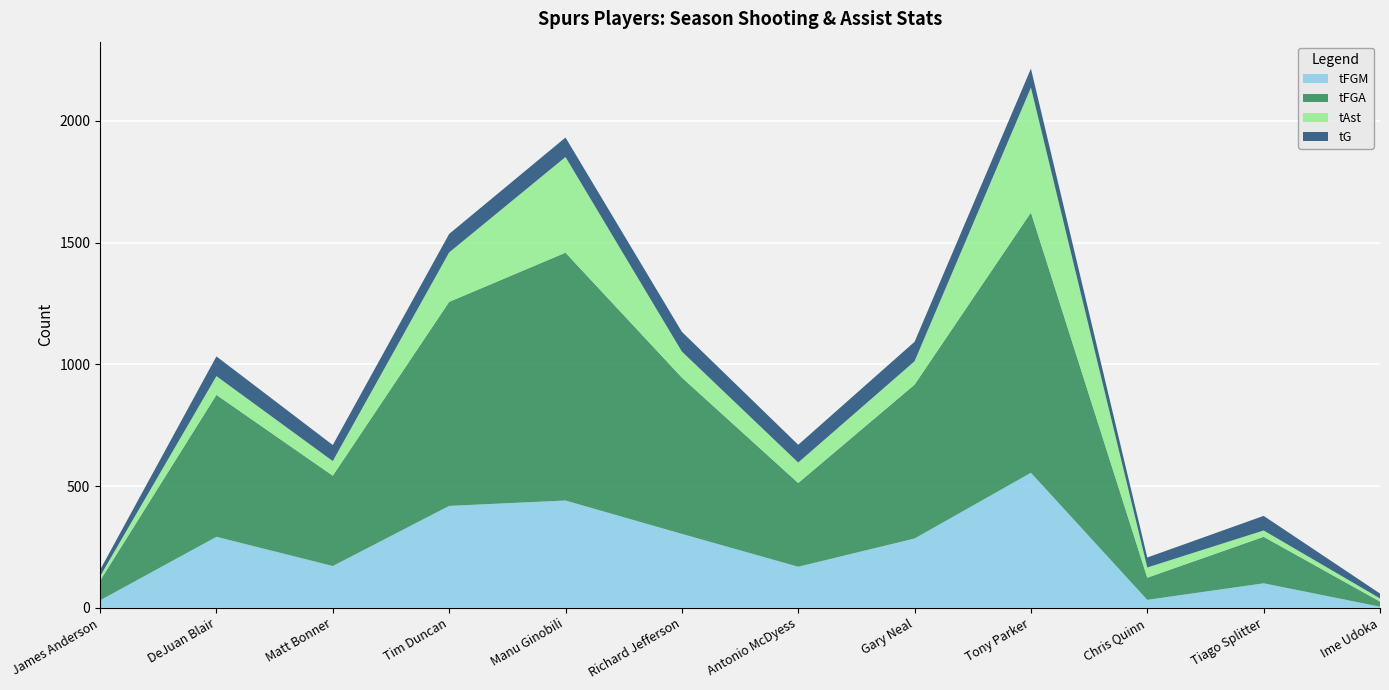

Reading right to left, list all the values displayed in this chart.

tFGM: 5	101	33	555	285	169	304	441	419	172	292	31
tFGA: 21	191	91	1069	632	344	642	1018	838	371	583	81
tAst: 13	26	42	513	96	84	107	393	203	60	77	18
tG: 20	60	41	78	80	73	81	80	76	66	81	26